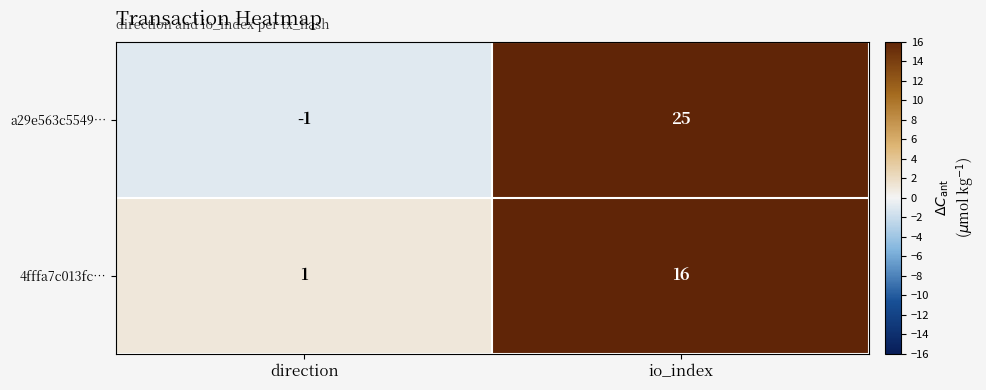

Which series has the largest range (max minus min)?

a29e563c5549…